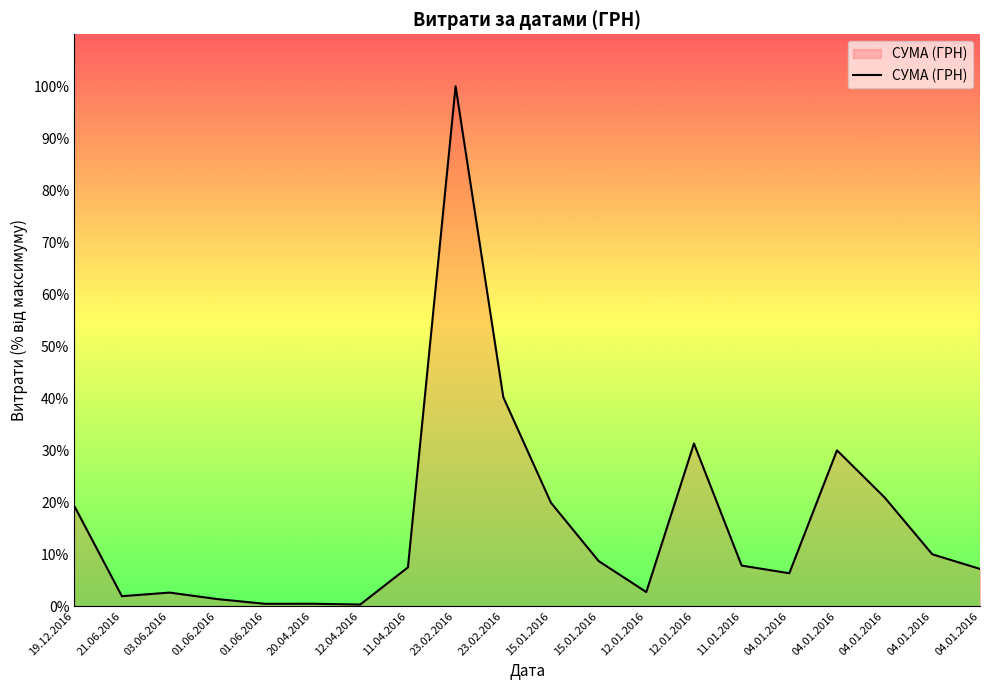

True or false: there are more than 2 points higher than both neighbors.

True